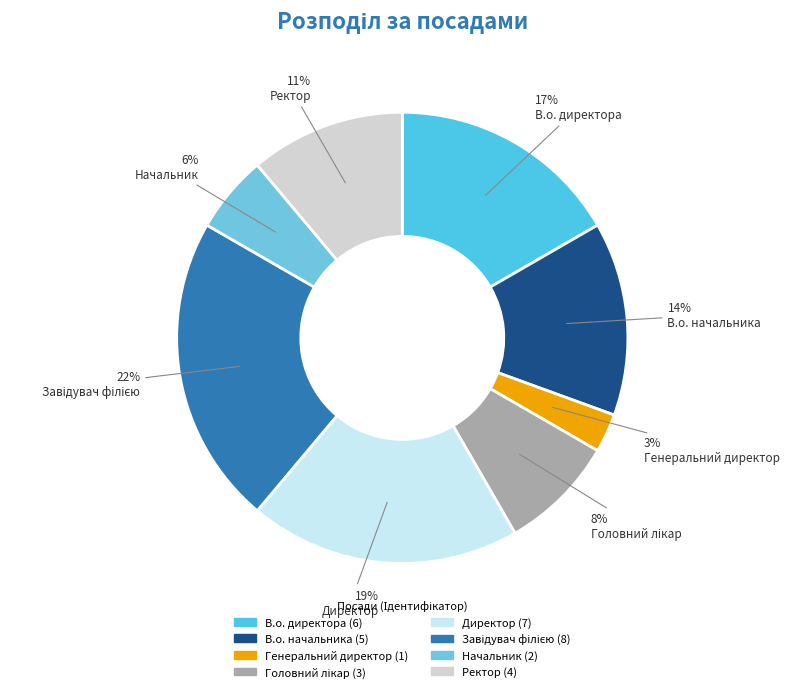

What percentage do В.о. начальника and Головний лікар together represent?

22.2%